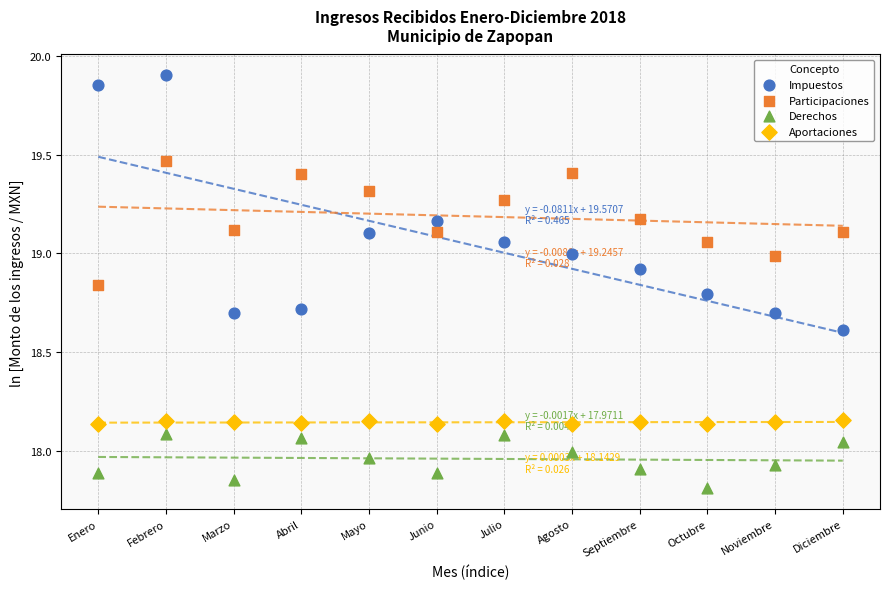

What is the X range (max minus min) for the scatter plot?

11.0